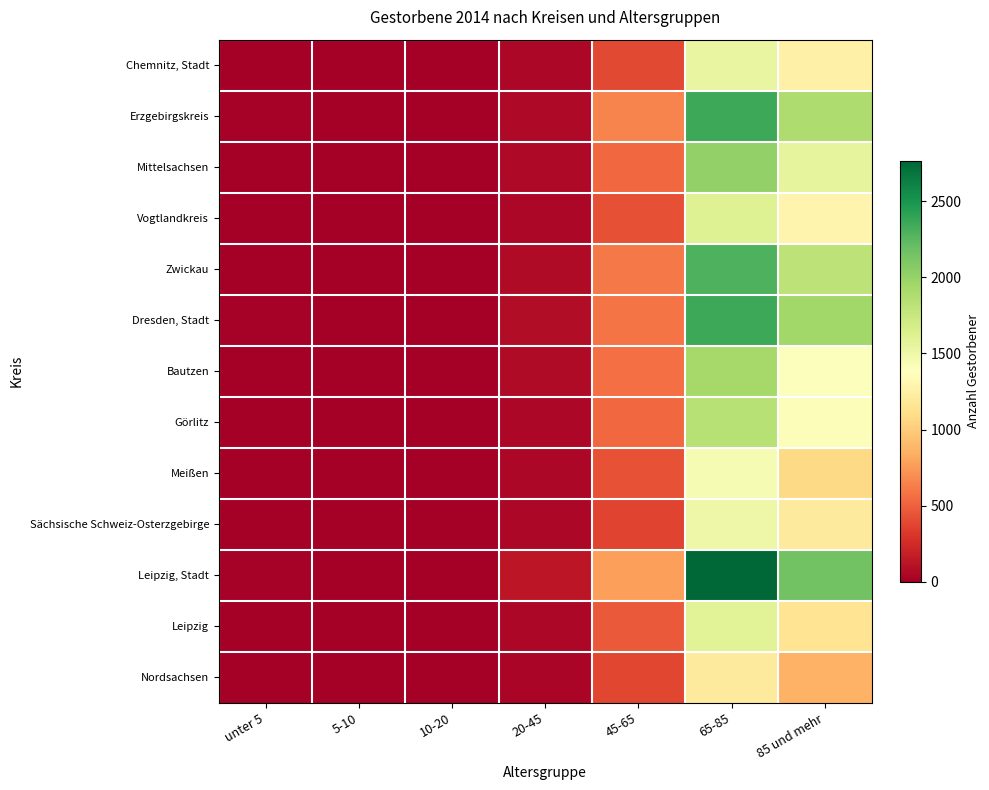

What is the difference between the highest and lowest values at 10-20?

8